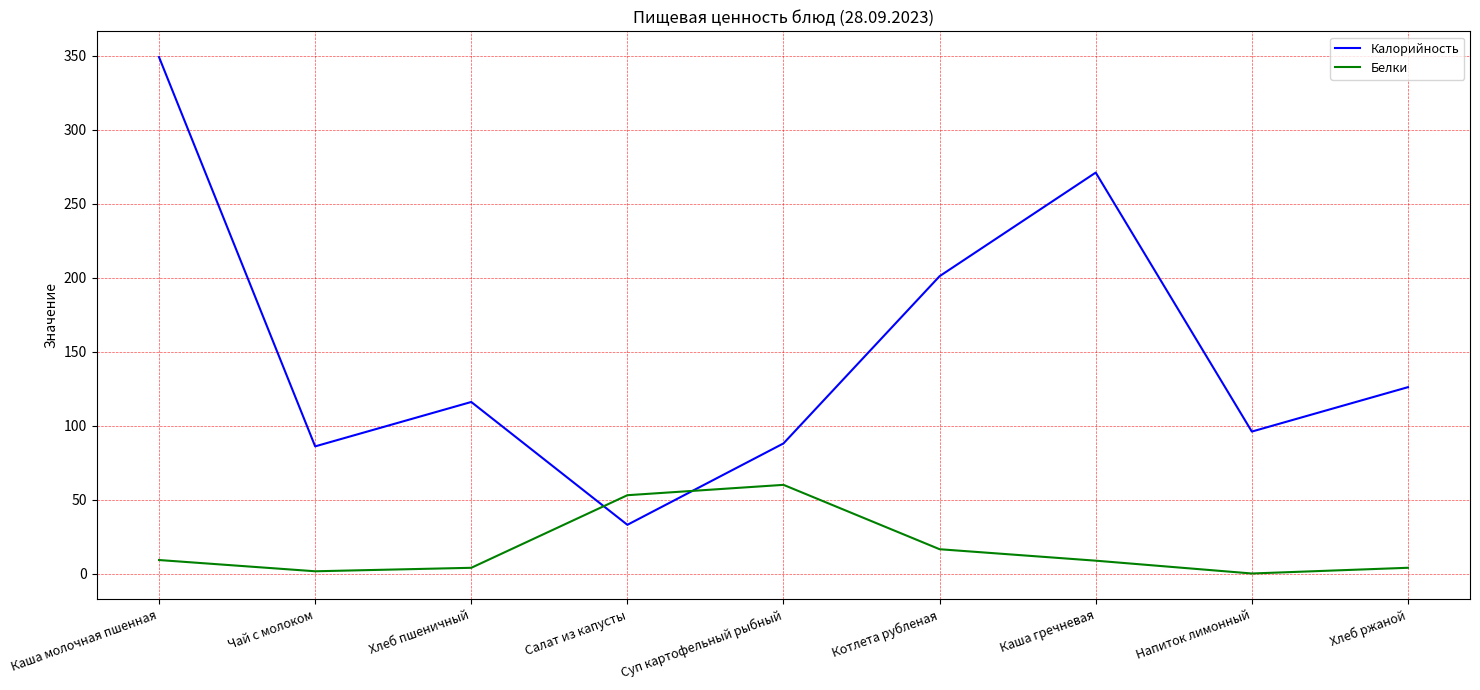

At which category does Калорийность reach its first local peak?

Хлеб пшеничный